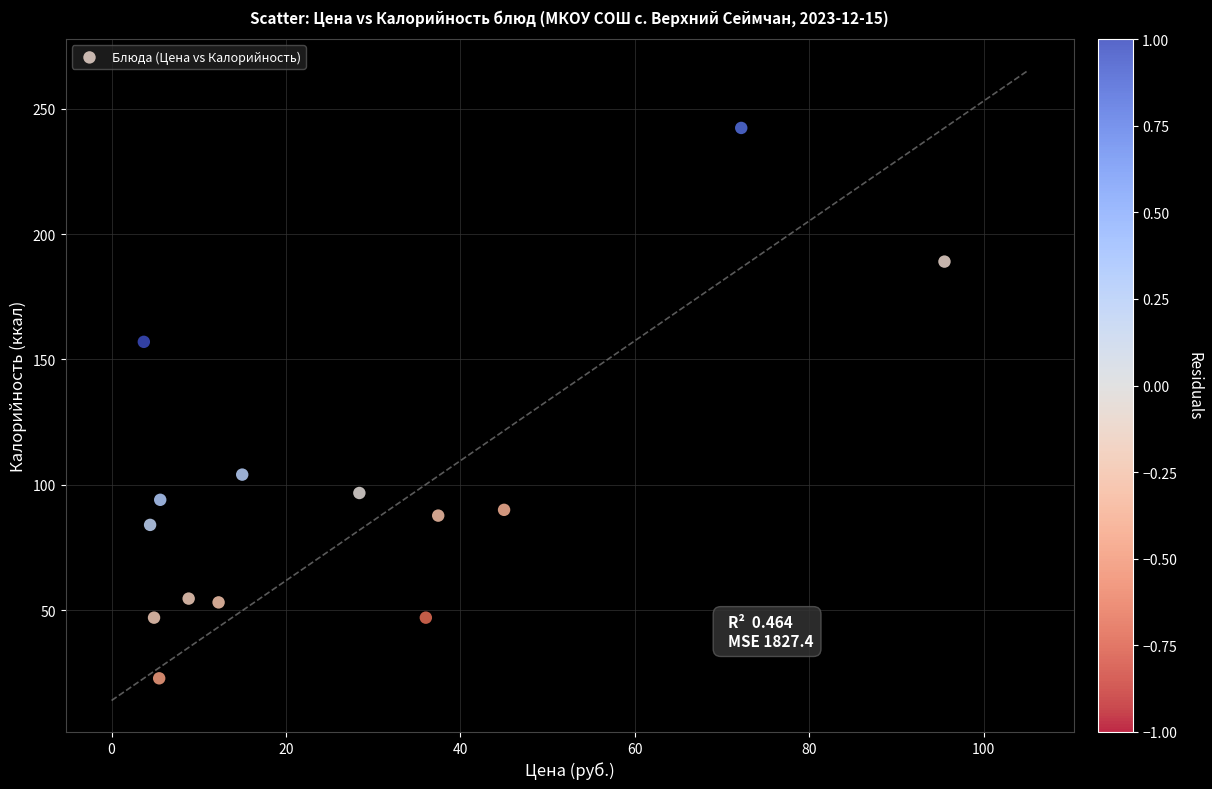

What Y value in the scatter plot is closest to 132?

157.0